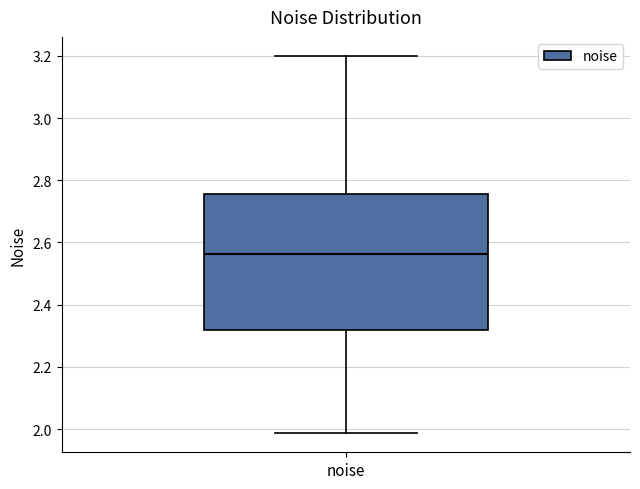

Read this box plot against the y-axis: the position of the median line, the range covered by the box, and the ends of both whiskers. The values are not printed on the chart, so give them approximately, as read against the axis.

median 2.56, box 2.32 to 2.76, whiskers 1.98 to 3.20